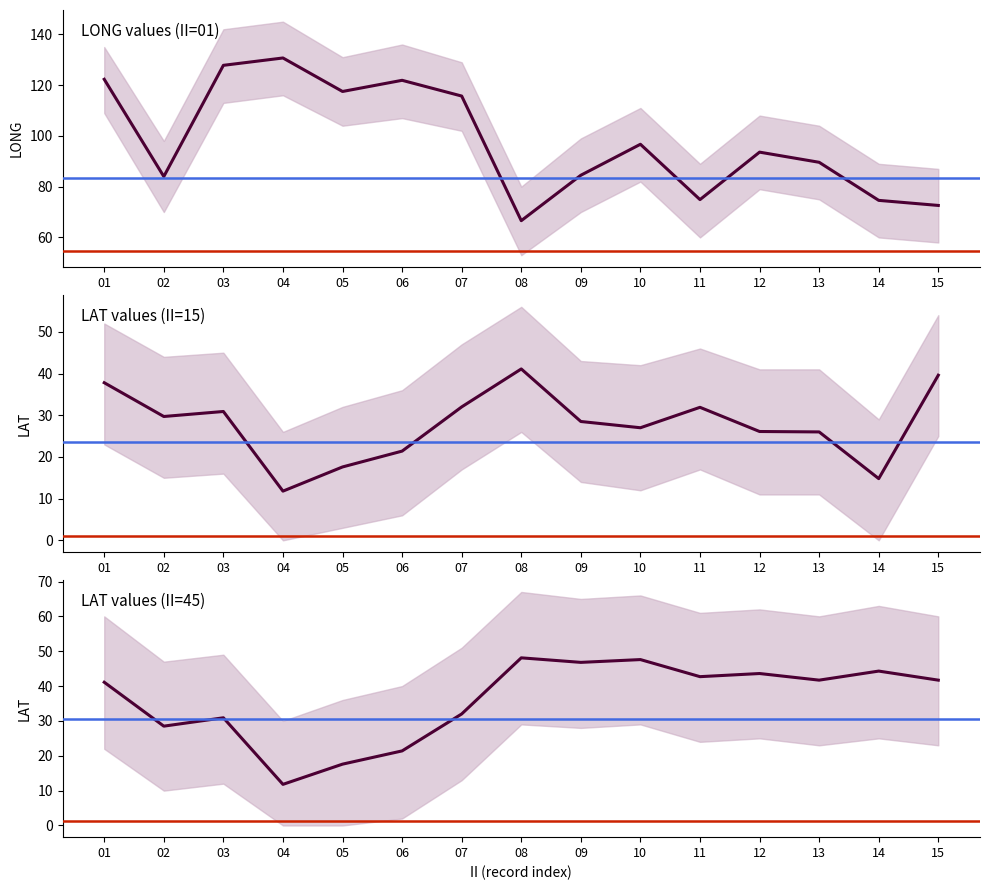

How many lines are shown in the chart?

3